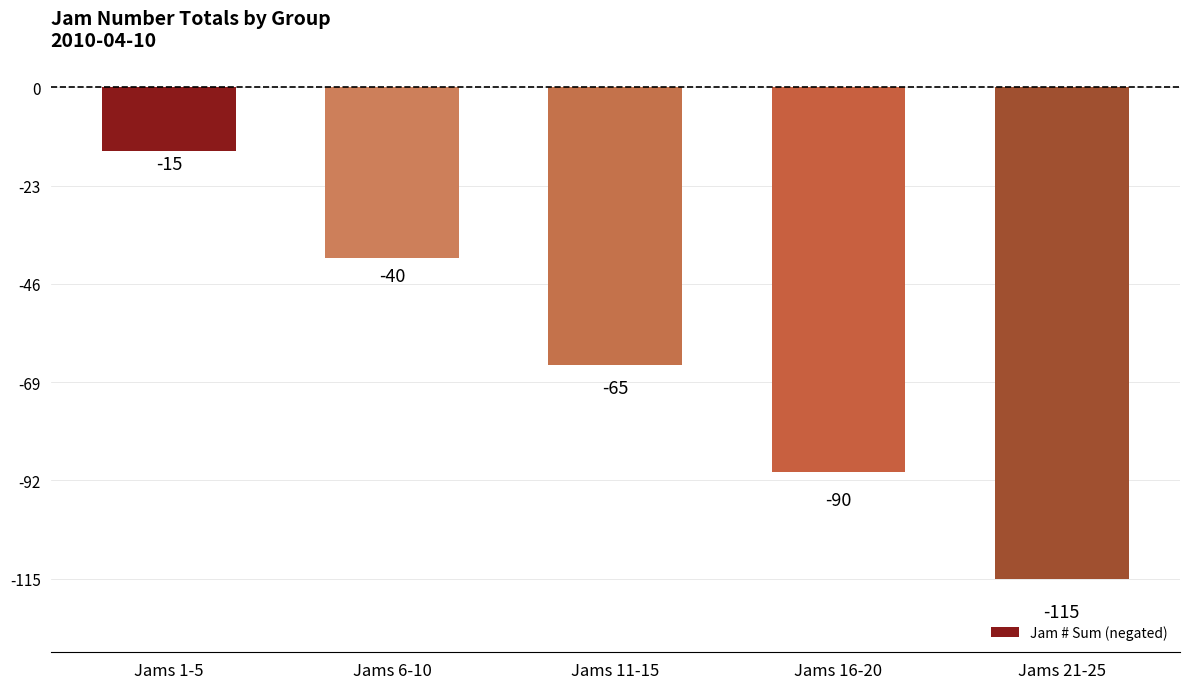

True or false: the data shows -116 at Jams 11-15.

False